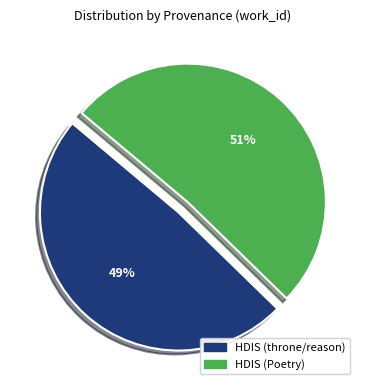

What is the largest slice in the pie chart?

HDIS (Poetry)